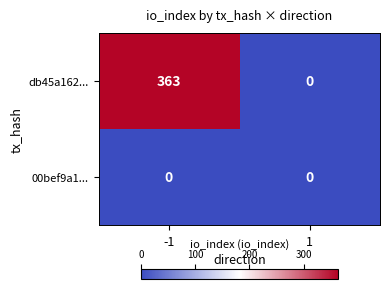

Reading right to left, extract all data points from this chart.

db45a162...: 1=0	-1=363
00bef9a1...: 1=0	-1=0